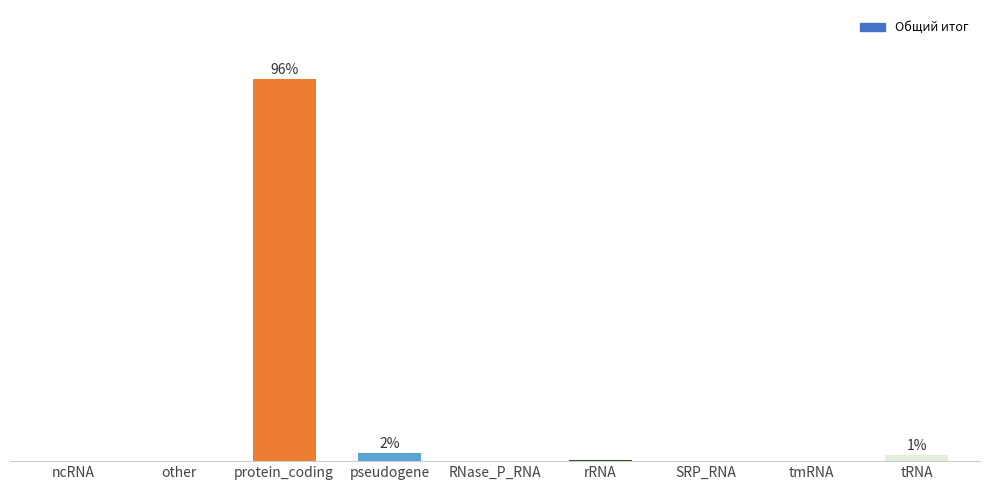

Read the value at SRP_RNA.

0.1